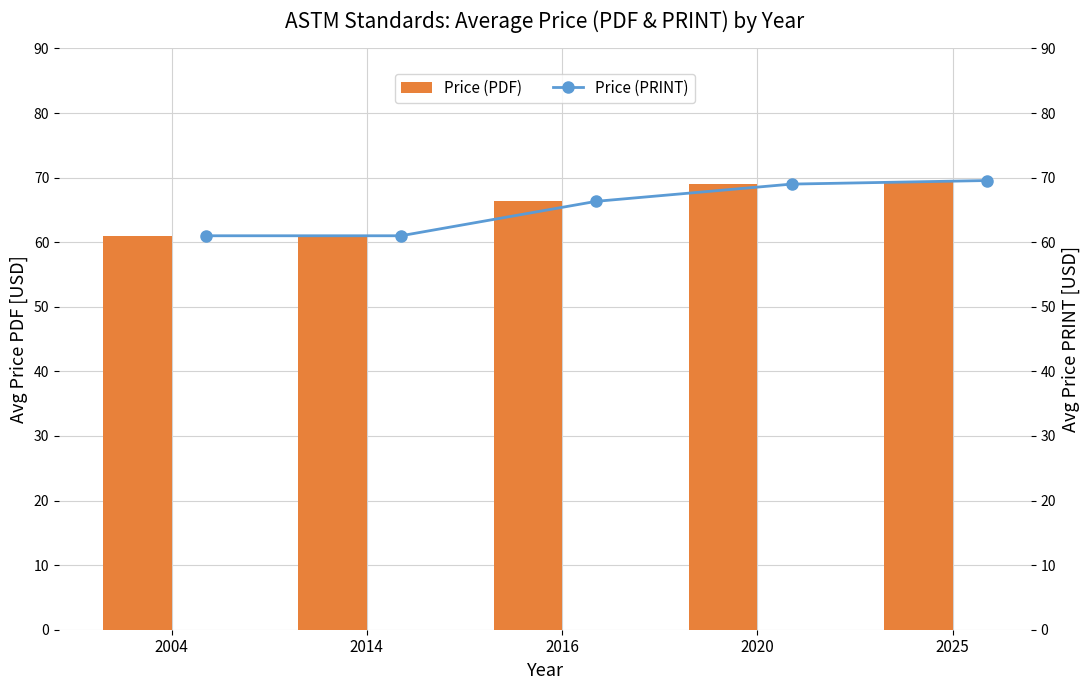

What is the minimum value for Price (PDF)?

61.0